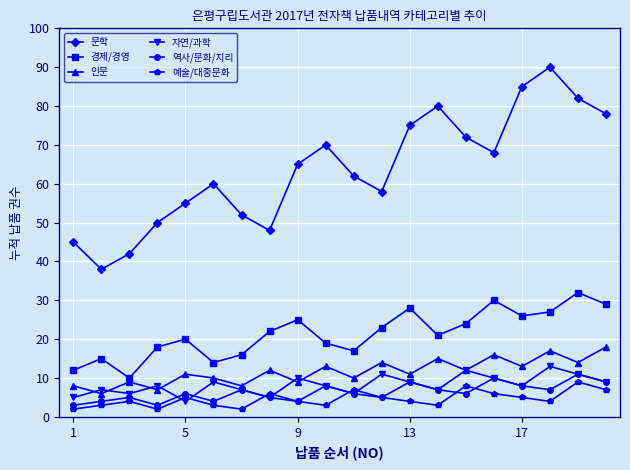

What is the difference between the maximum and minimum values in the 예술/대중문화 series?

7